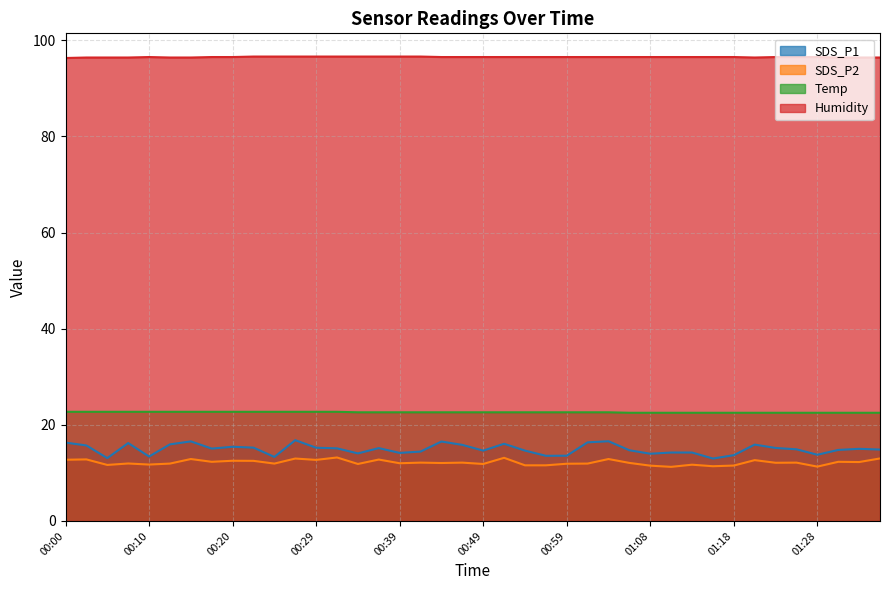

What is the total value across all series at 01:23?

146.3